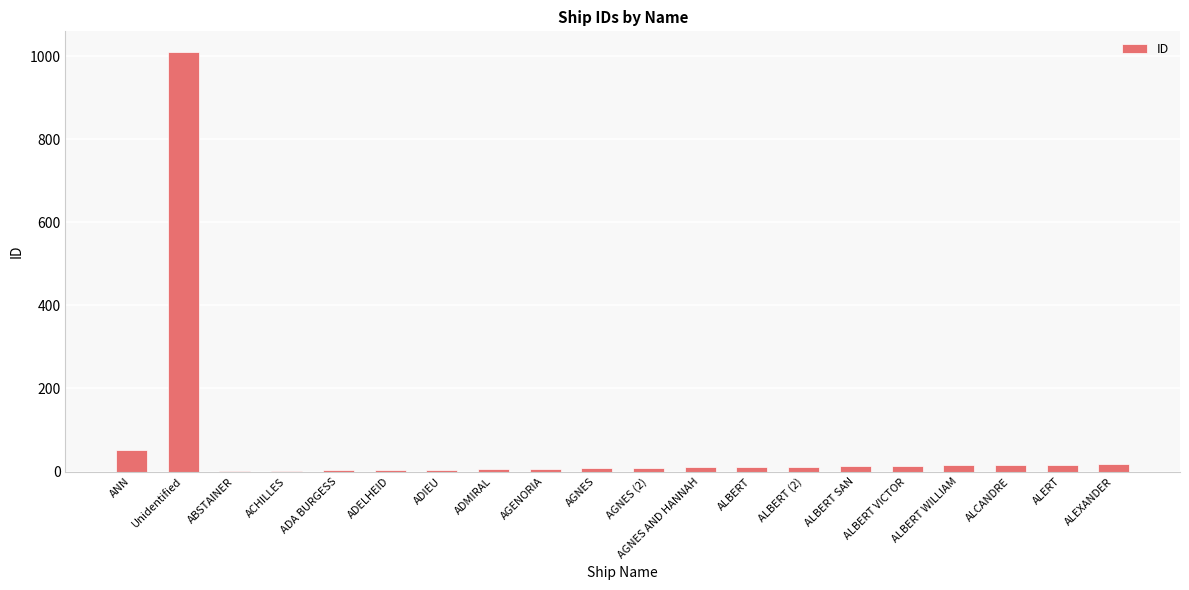

Where is the data nearest to the value 505?

ANN